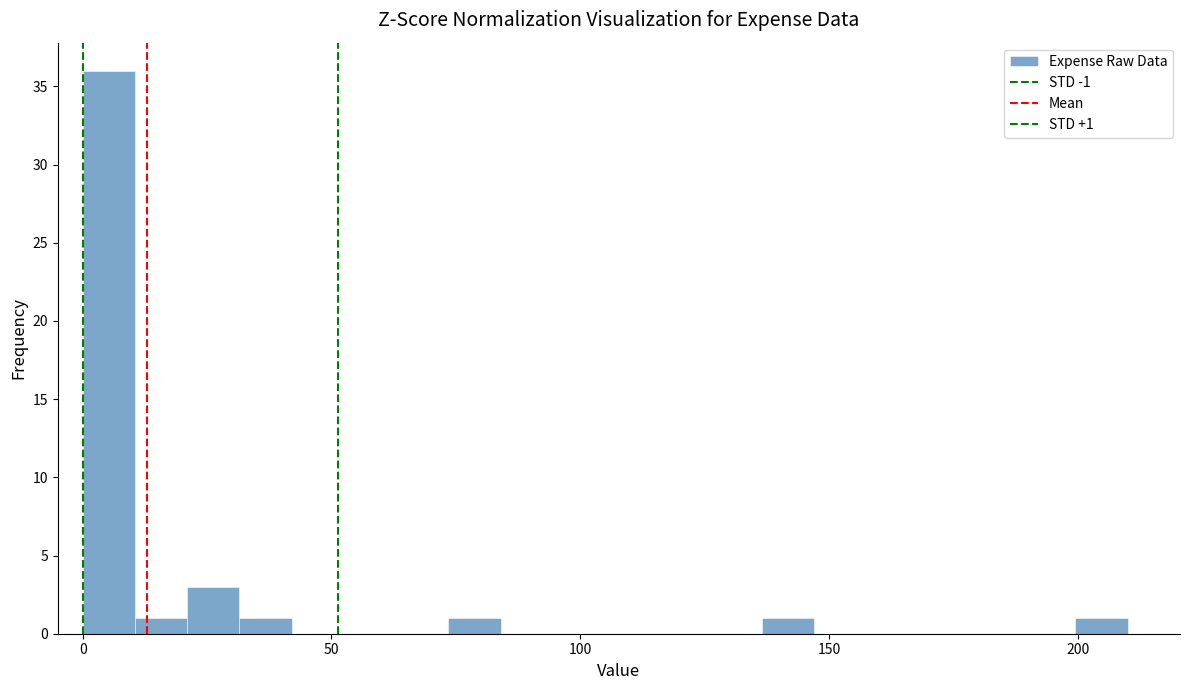

Around what value on the x-axis is the tallest bar? Give the approximate position of its centre, as read against the axis.

5